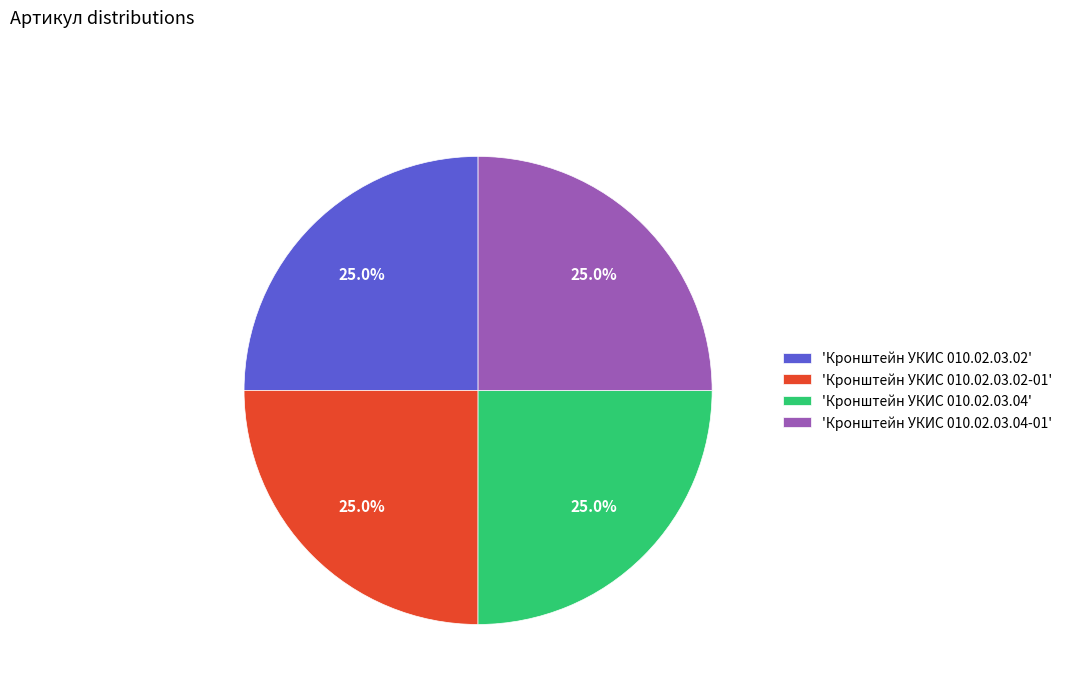

Does 'Кронштейн УКИС 010.02.03.02-01' account for over 50% of the chart?

No